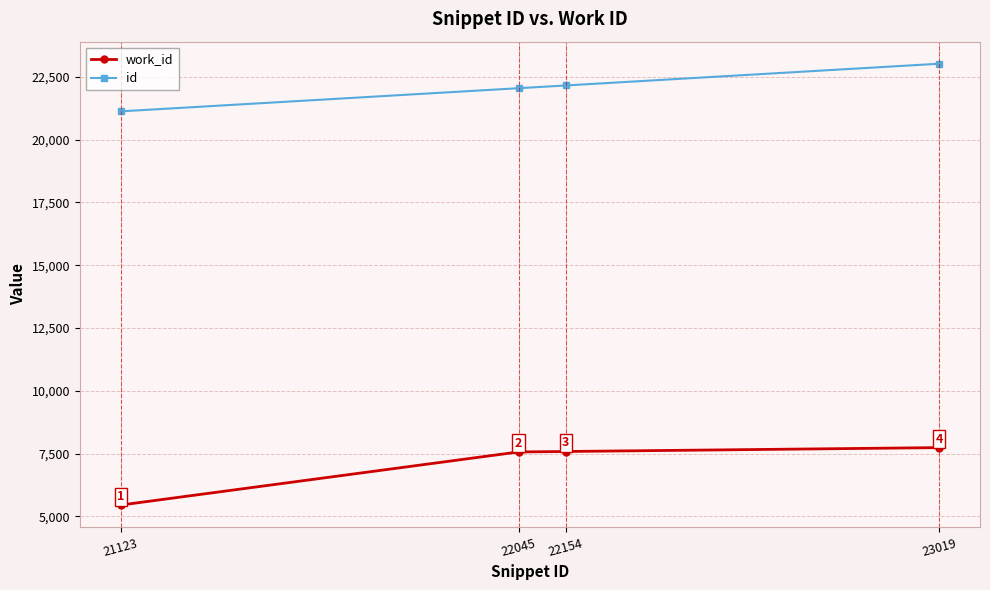

True or false: work_id and id intersect in this chart.

False